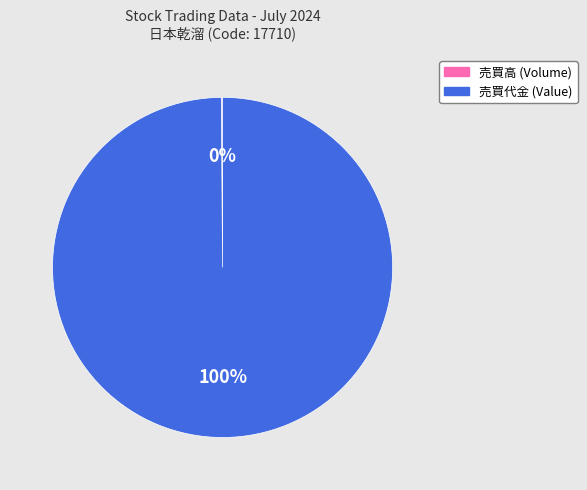

Which category has the biggest portion of the pie?

売買代金 (Value)